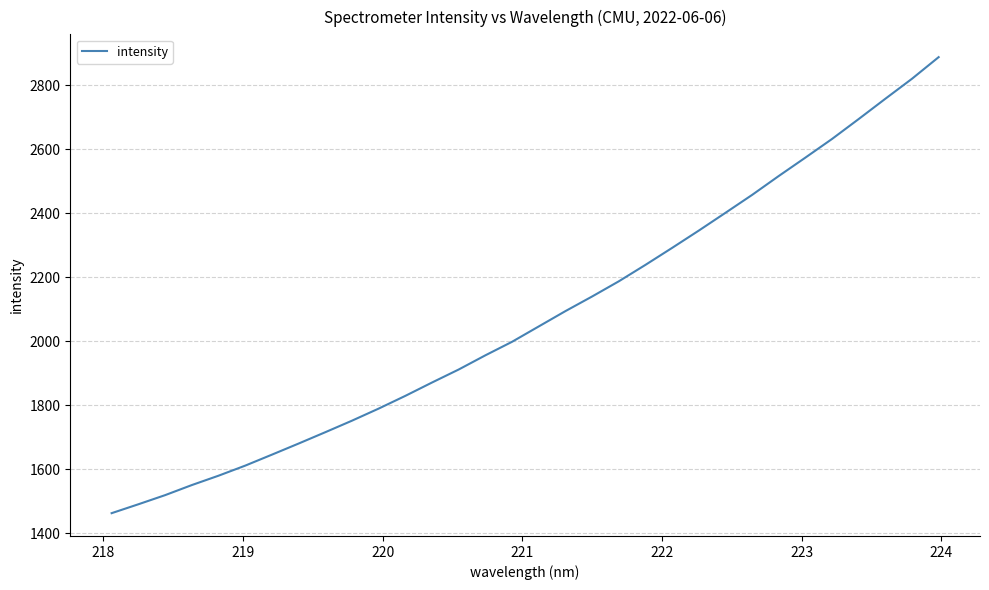

What is the maximum value shown in the chart?

2888.1